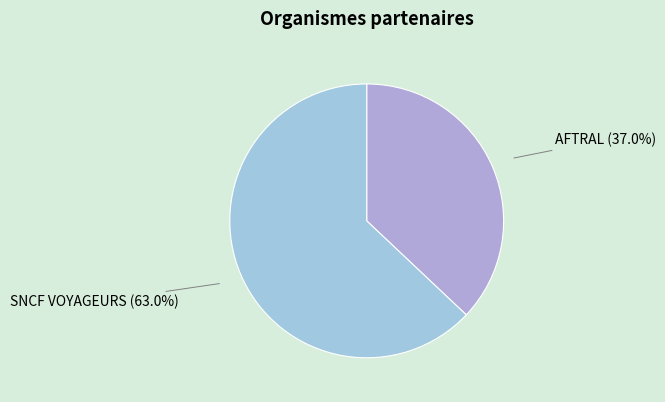

Rank the categories by value from highest to lowest.

SNCF VOYAGEURS, AFTRAL